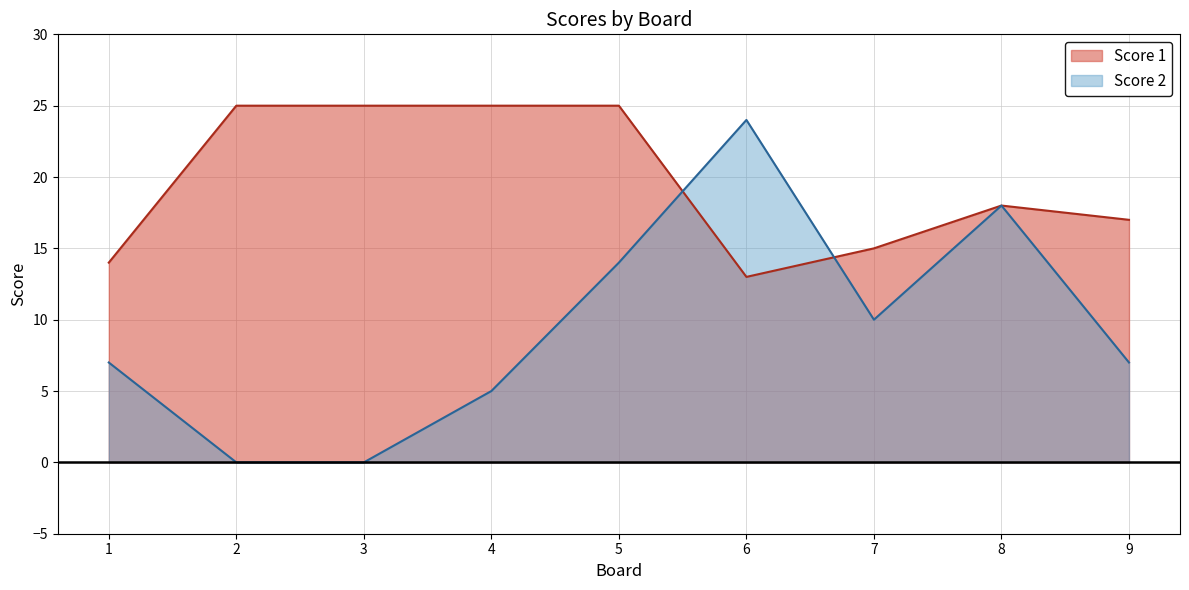

What is the difference between the second highest and second lowest values in the Score 1 series?

11